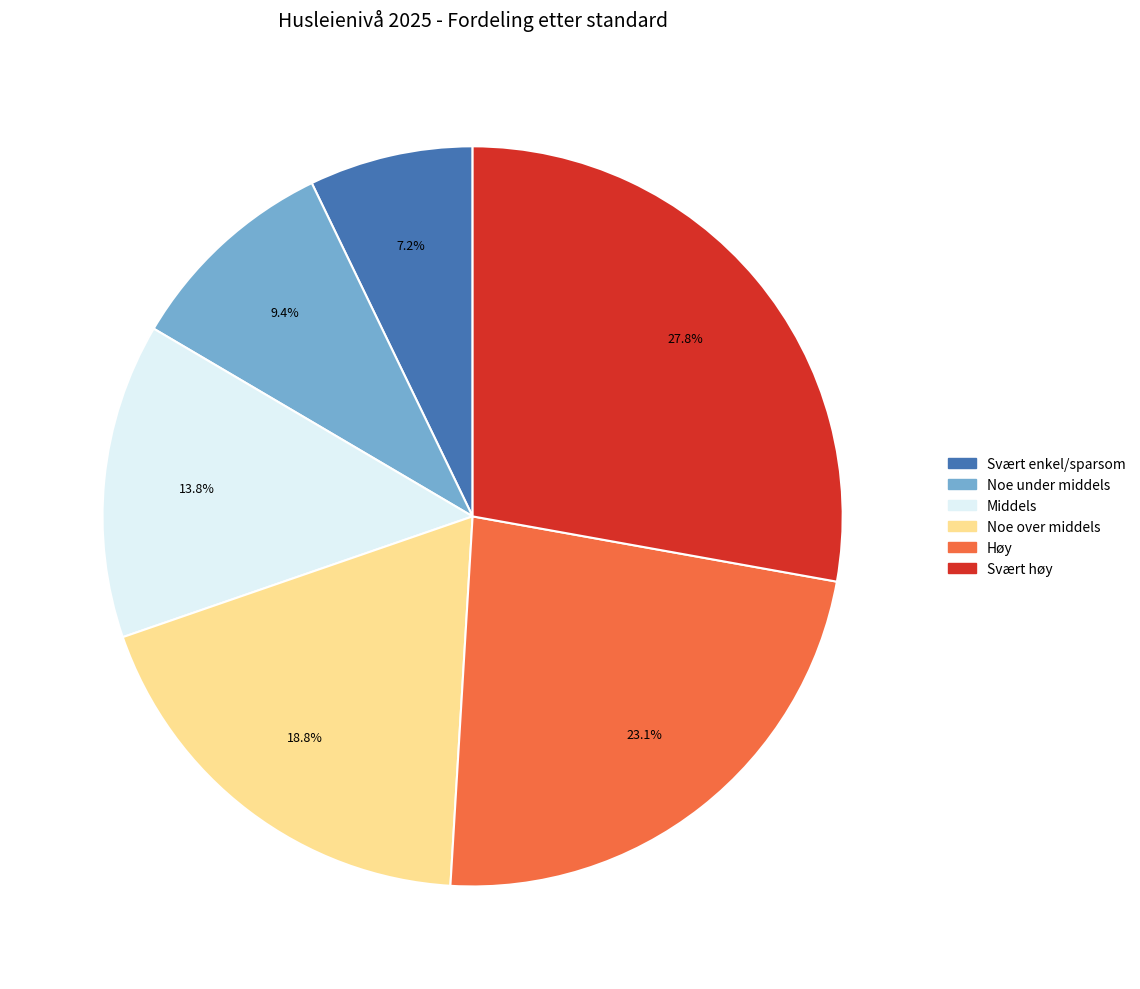

What is the smallest slice in the pie chart?

Svært enkel/sparsom